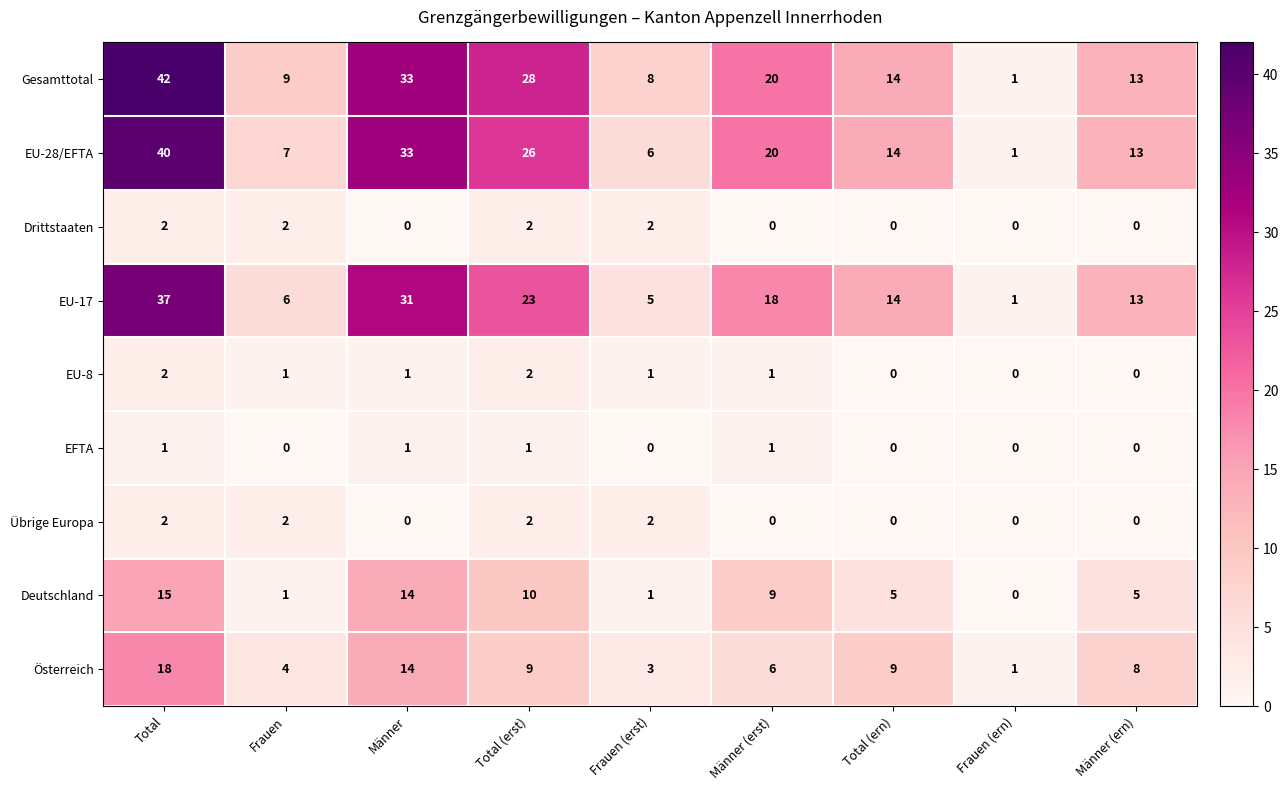

Is it true that Österreich equals 22 at Männer?

False